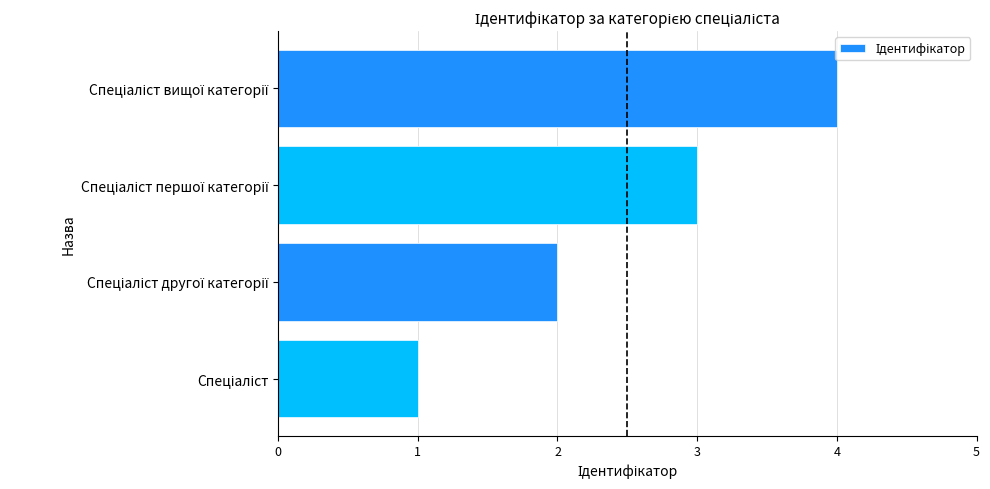

What is the sum of the values at Спеціаліст другої категорії and Спеціаліст першої категорії?

5